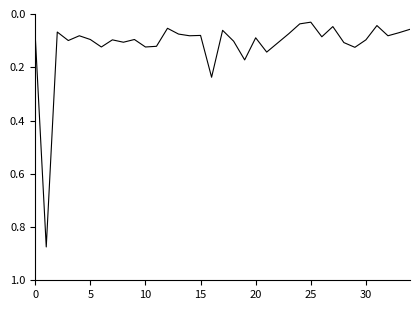

What is the difference between the maximum and minimum values?

0.8